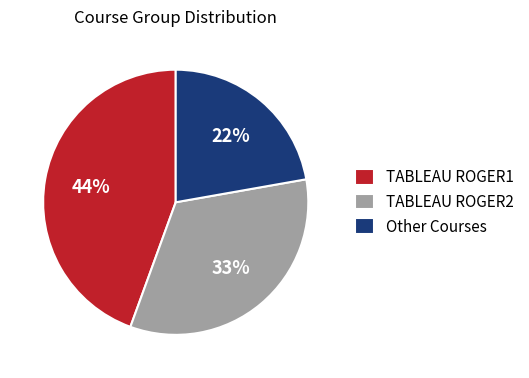

To the nearest percent, what portion does TABLEAU ROGER2 represent?

33%